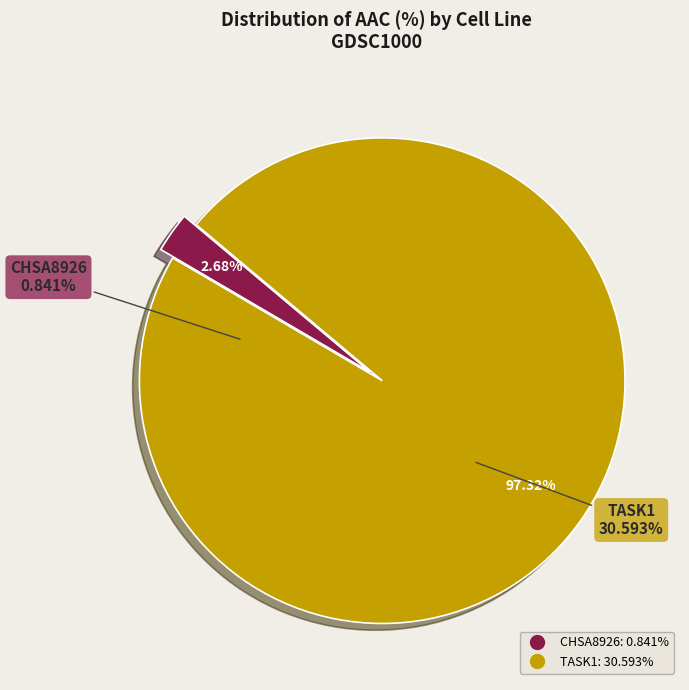

Is TASK1 the majority of the pie?

Yes